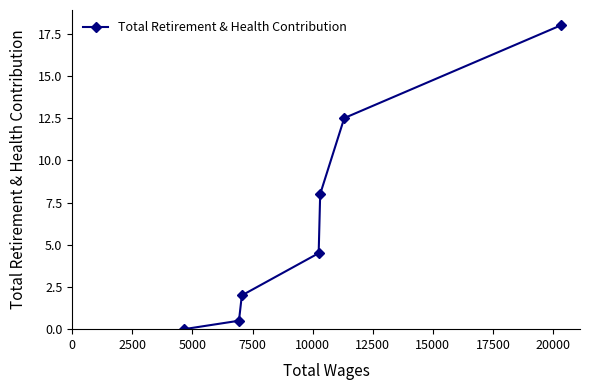

What is the difference between the maximum and minimum values?

18.0